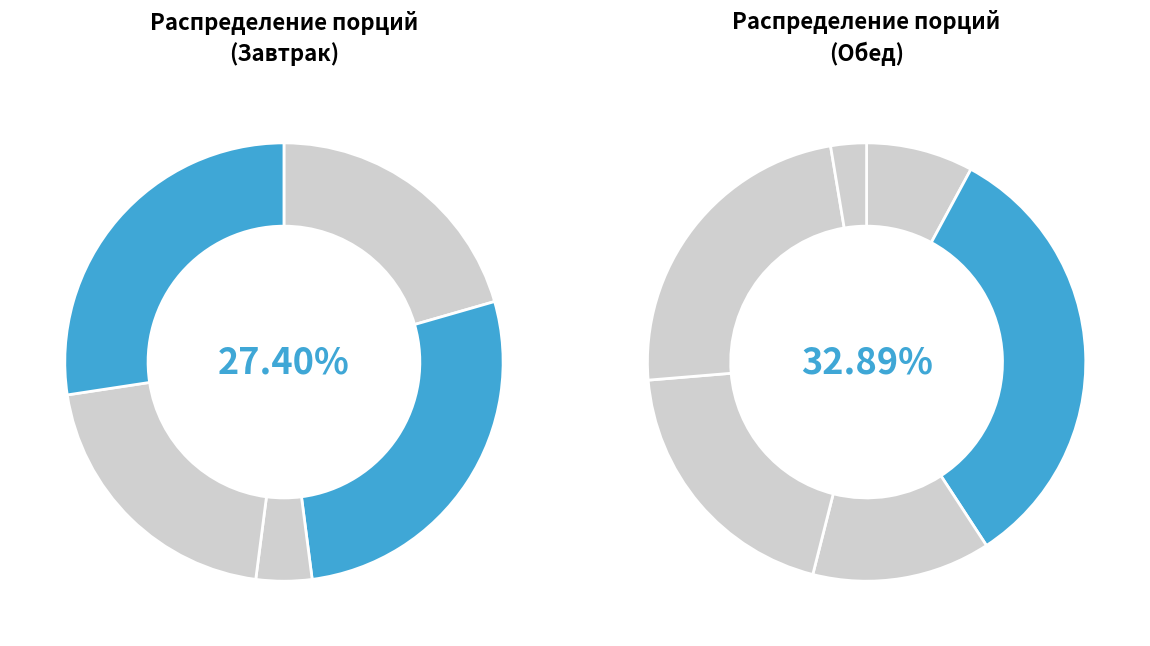

How many slices are in this pie chart?

11